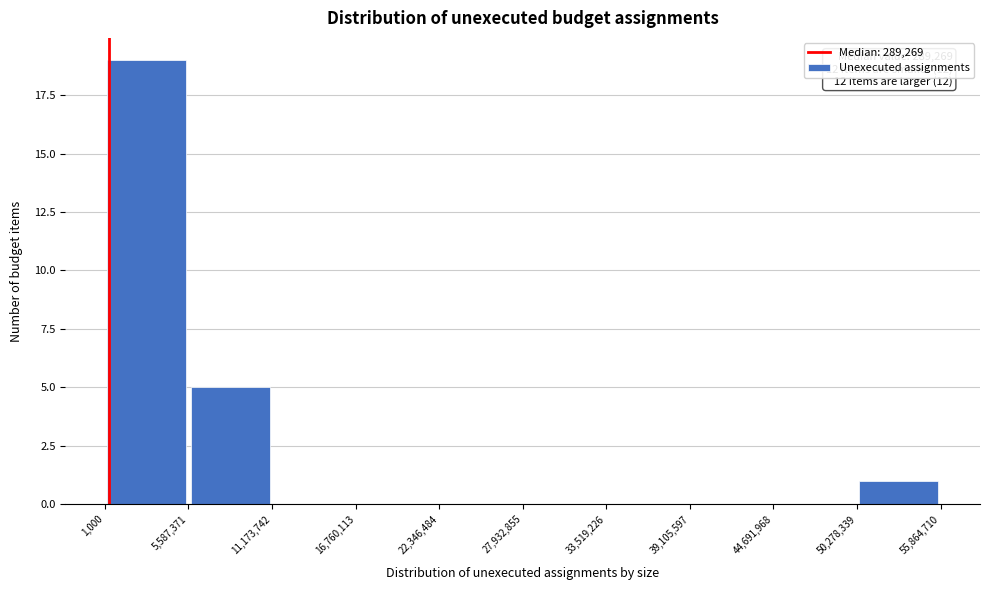

Over which range of the x-axis is the bar tallest?

1,000 to 5,587,371